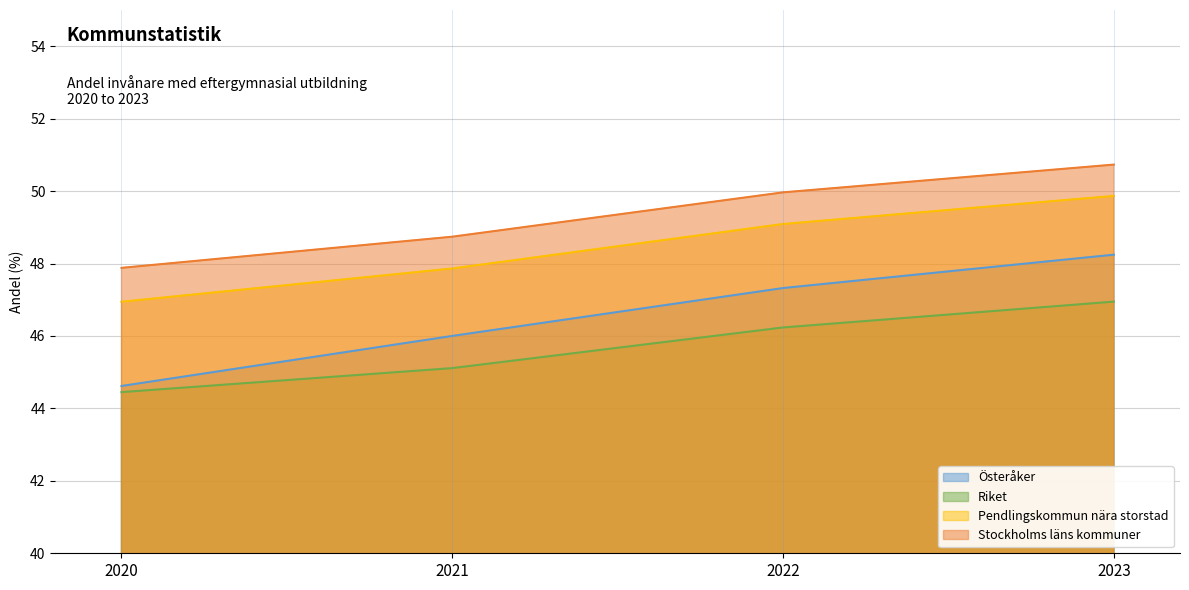

True or false: Stockholms läns kommuner has a value of 84.9 at 2021.

False